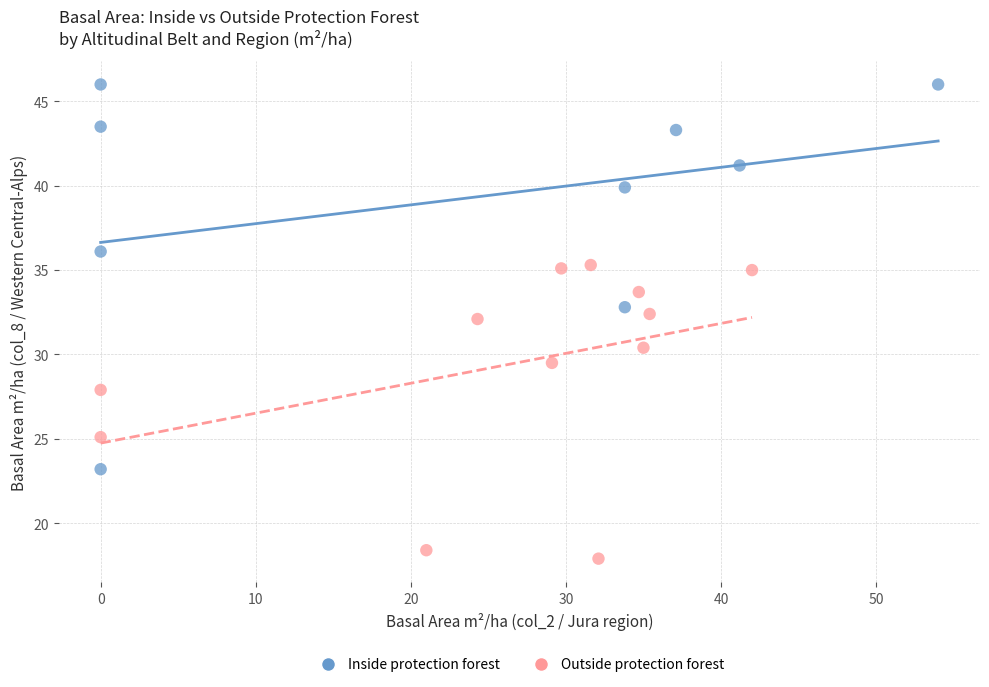

Which series reaches the minimum Y coordinate?

Outside protection forest